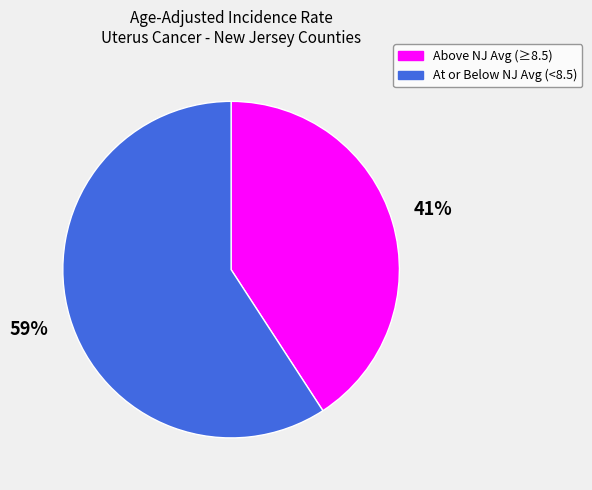

To the nearest percent, what portion does At or Below NJ Avg (<8.5) represent?

59%